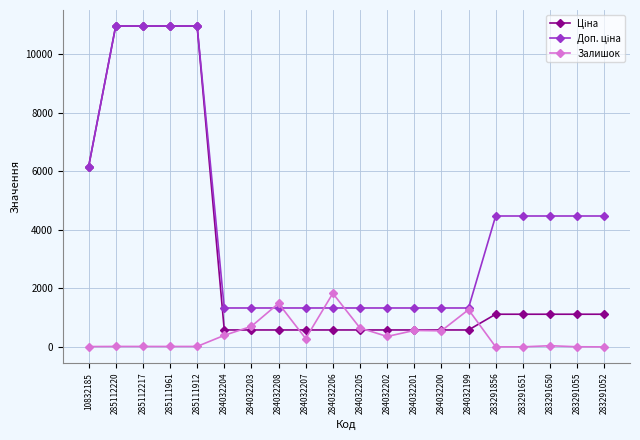

What is the difference between the Залишок values at 285111961 and 284032208?

1470.0